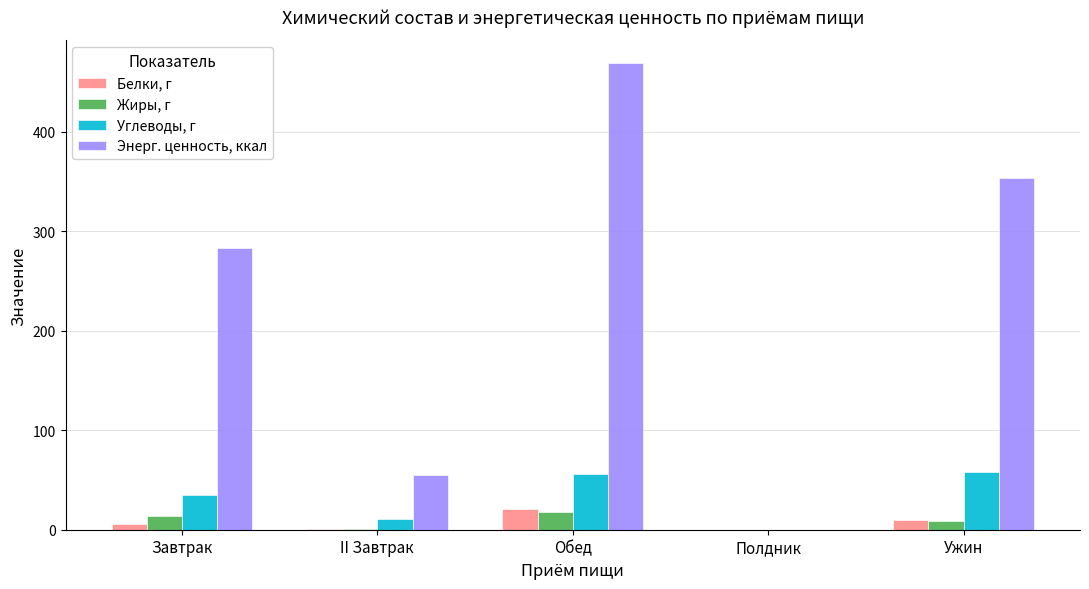

How many data points in Белки, г are above 5?

3